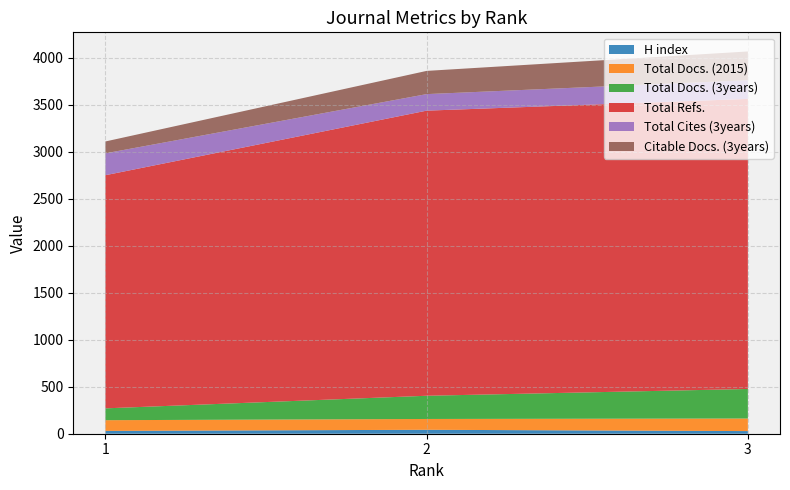

Reading left to right, what are all the values shown in this chart?

H index: 3=28	2=42	1=30
Total Docs. (2015): 3=134	2=115	1=114
Total Docs. (3years): 3=314	2=247	1=126
Total Refs.: 3=3087	2=3034	1=2481
Total Cites (3years): 3=199	2=176	1=233
Citable Docs. (3years): 3=306	2=247	1=126